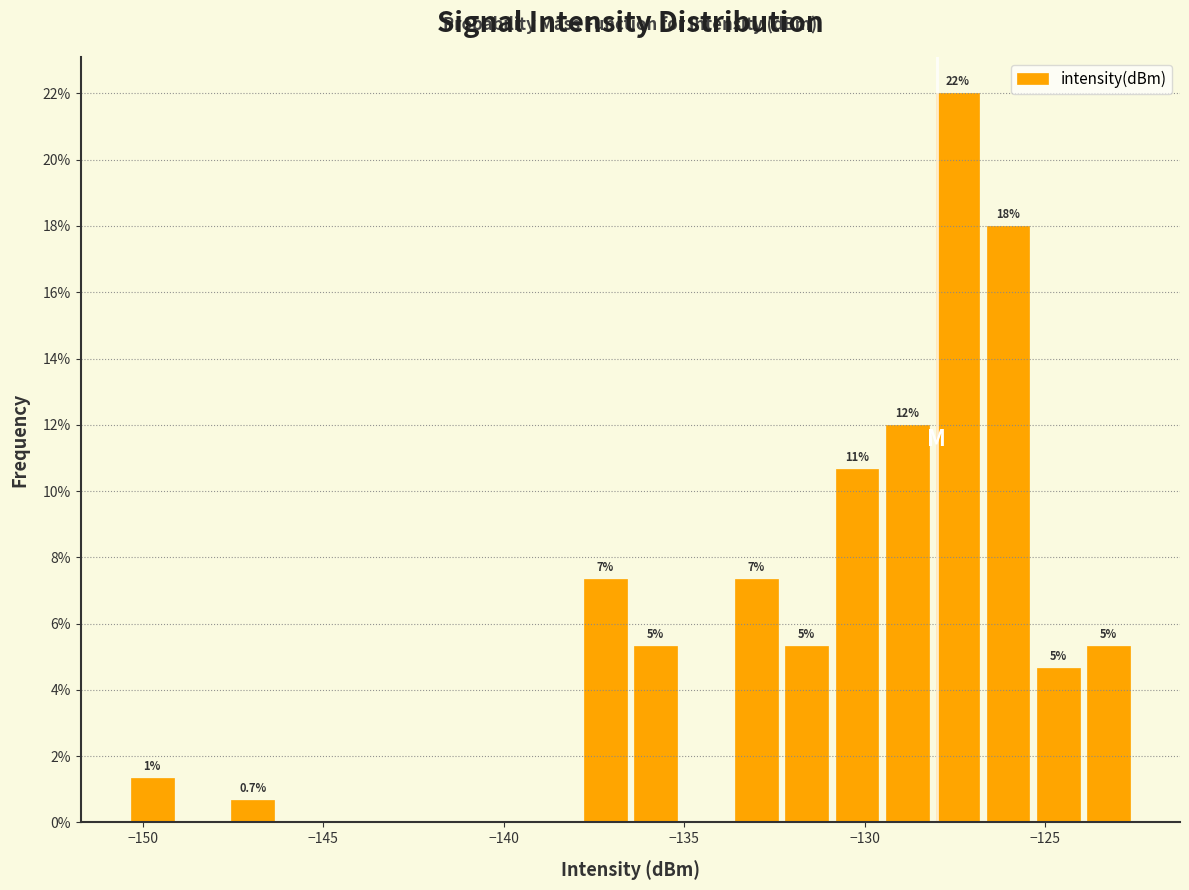

Around what value on the x-axis is the tallest bar? Give the approximate position of its centre, as read against the axis.

-127.5